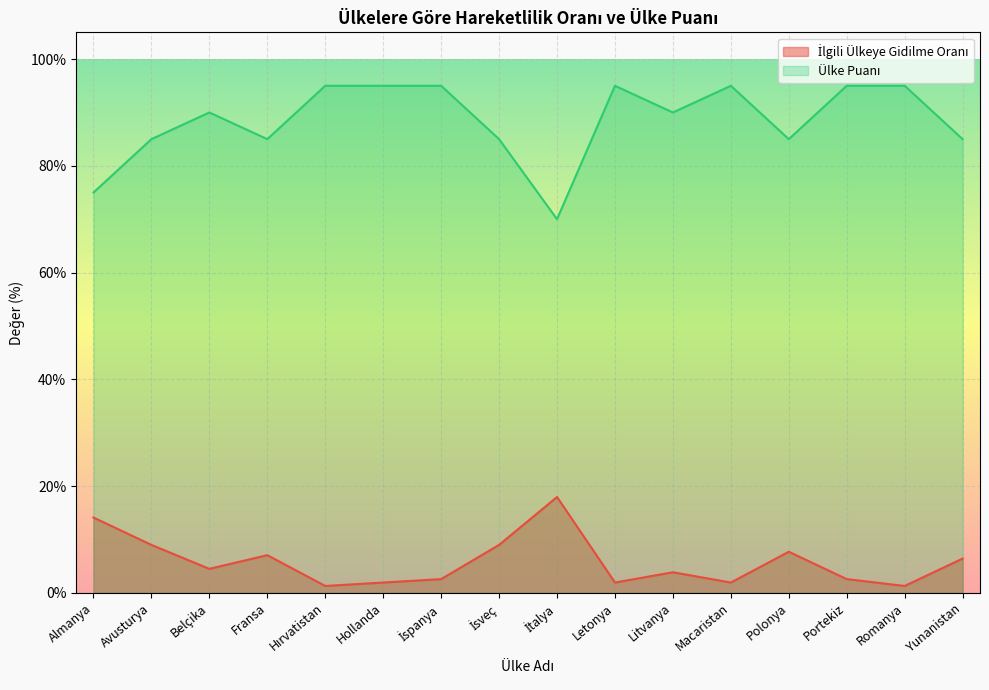

Reading left to right, extract all data points from this chart.

İlgili Ülkeye Gidilme Oranı: Almanya=14.1	Avusturya=9.0	Belçika=4.5	Fransa=7.1	Hırvatistan=1.3	Hollanda=1.9	İspanya=2.6	İsveç=9.0	İtalya=17.9	Letonya=1.9	Litvanya=3.8	Macaristan=1.9	Polonya=7.7	Portekiz=2.6	Romanya=1.3	Yunanistan=6.4
Ülke Puanı: Almanya=75.0	Avusturya=85.0	Belçika=90.0	Fransa=85.0	Hırvatistan=95.0	Hollanda=95.0	İspanya=95.0	İsveç=85.0	İtalya=70.0	Letonya=95.0	Litvanya=90.0	Macaristan=95.0	Polonya=85.0	Portekiz=95.0	Romanya=95.0	Yunanistan=85.0